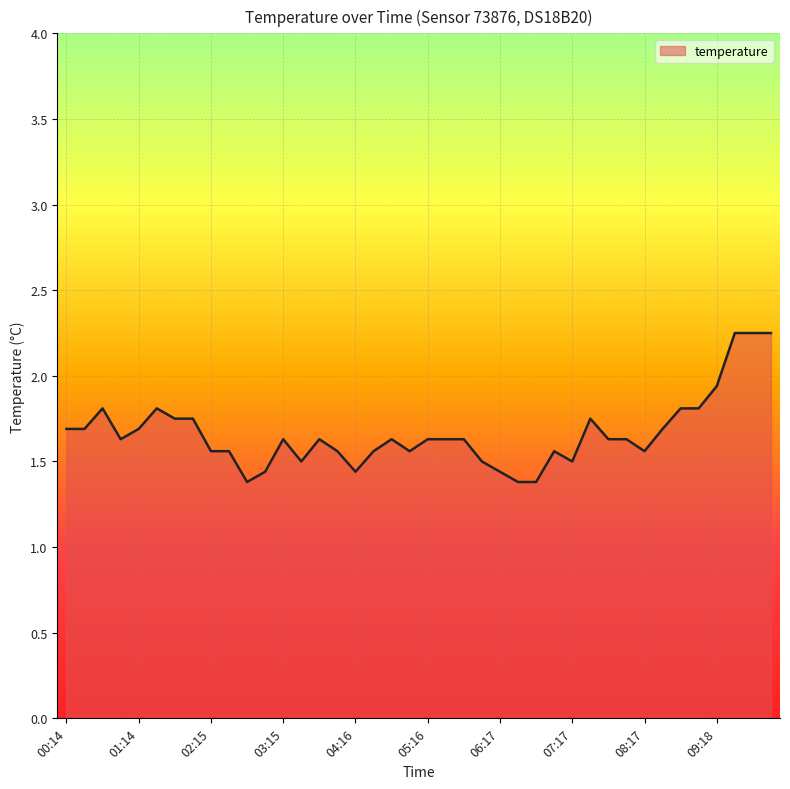

Does the chart display data point markers on the line(s)?

No